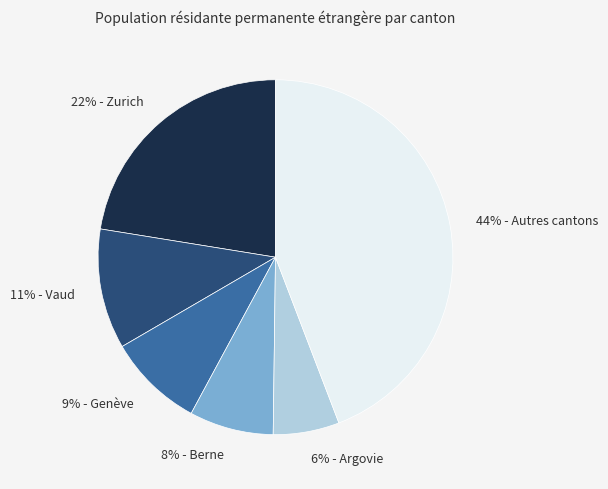

Combined, do 22% - Zurich and 44% - Autres cantons account for over 50%?

Yes